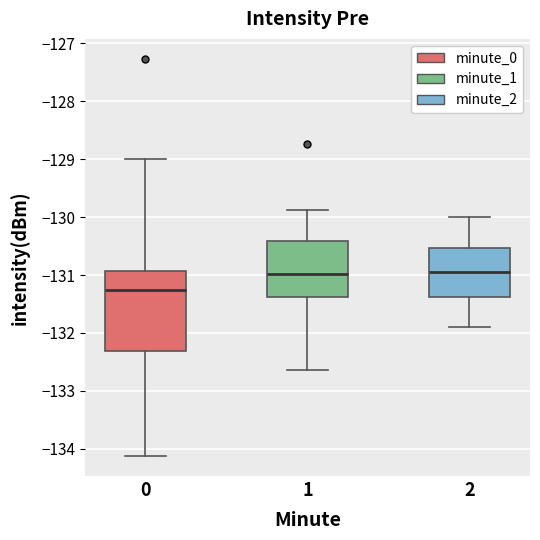

Reading left to right, read every box against the y-axis: the position of its median line, the range the box covers, and the ends of its whiskers. The values are not printed on the chart, so give them approximately, as read against the axis.

0: median -131.3, box -132.3 to -130.9, whiskers -134.1 to -129.0
1: median -131.0, box -131.4 to -130.4, whiskers -132.6 to -129.9
2: median -130.9, box -131.4 to -130.5, whiskers -131.9 to -130.0